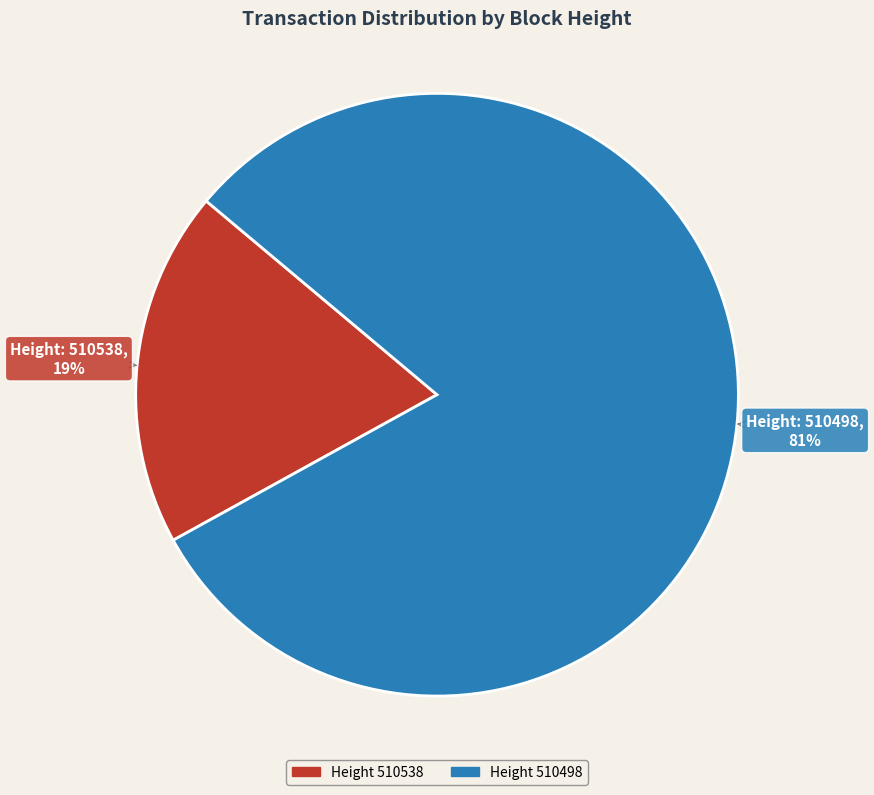

Does any single category account for the majority?

Yes